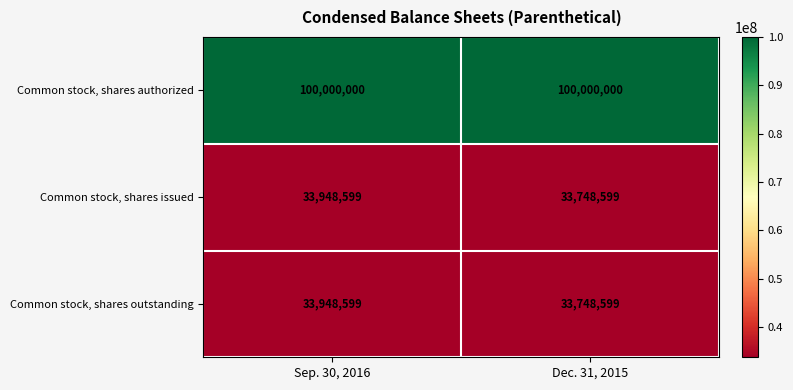

List the labels in order of Common stock, shares outstanding value, smallest first.

Dec. 31, 2015, Sep. 30, 2016